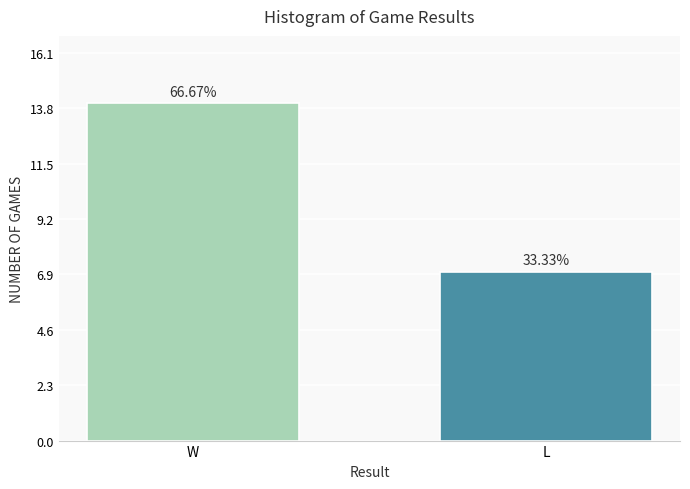

Are the bars horizontal?

No